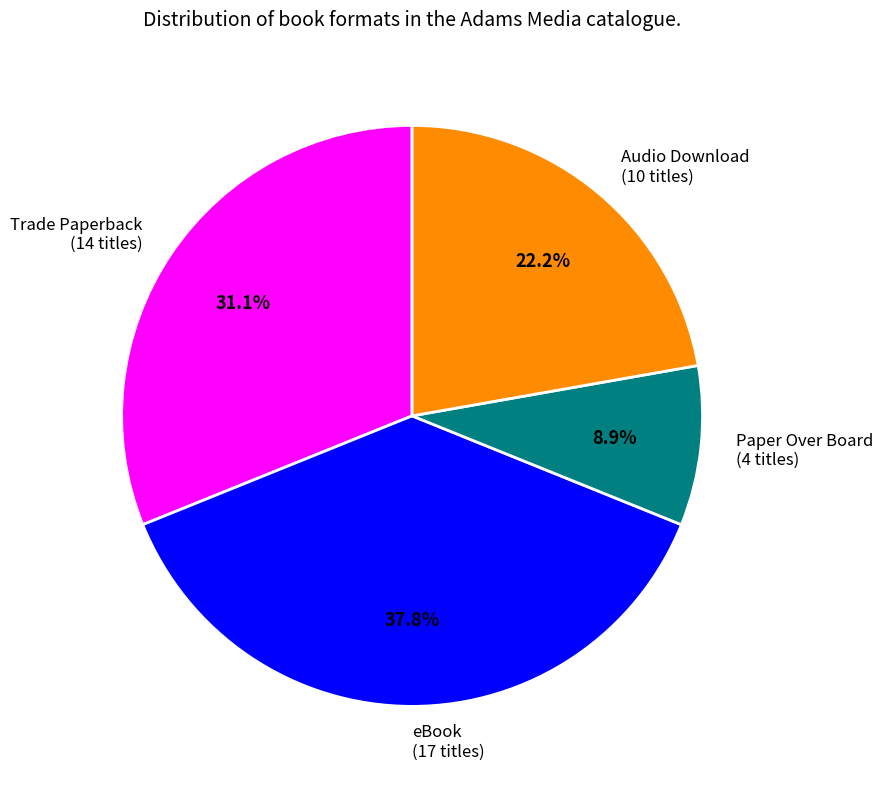

Approximately how many times larger is the value at Audio Download (10 titles) compared to Trade Paperback (14 titles)?

0.7